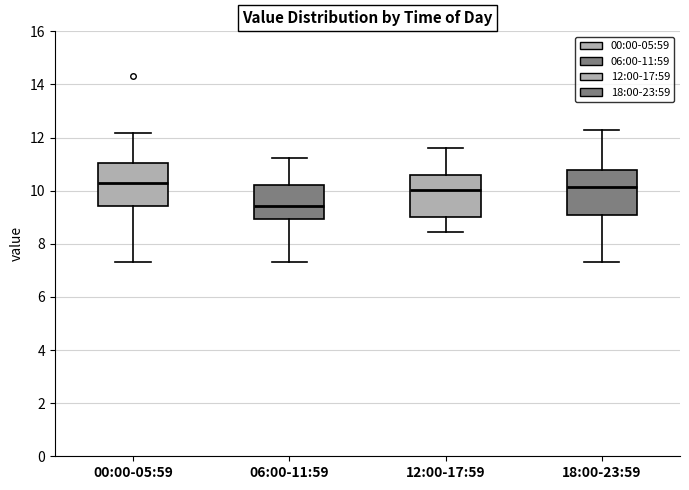

Where is the upper edge of the box for 00:00-05:59 on the y-axis? The values are not printed on the chart, so give them approximately, as read against the axis.

11.0